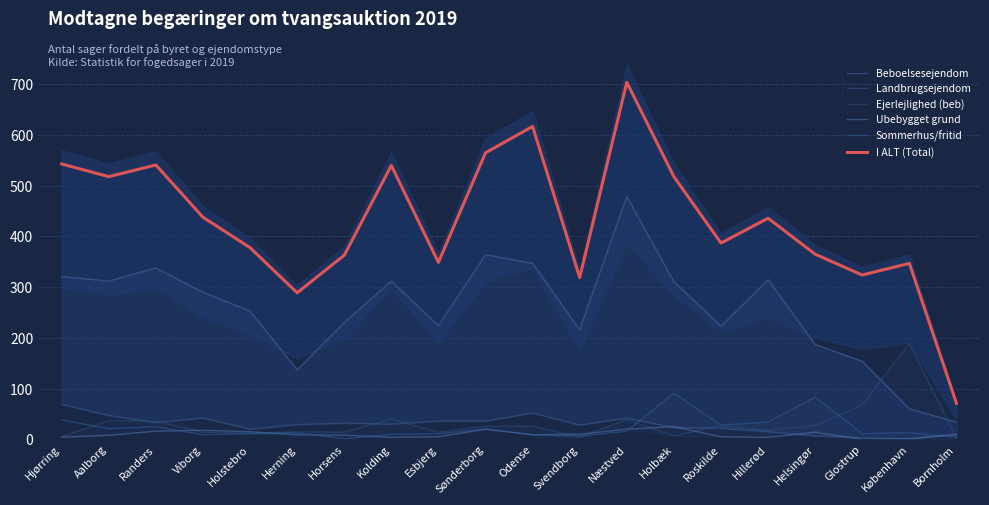

Is it true that Sommerhus/fritid equals 28 at Roskilde?

True